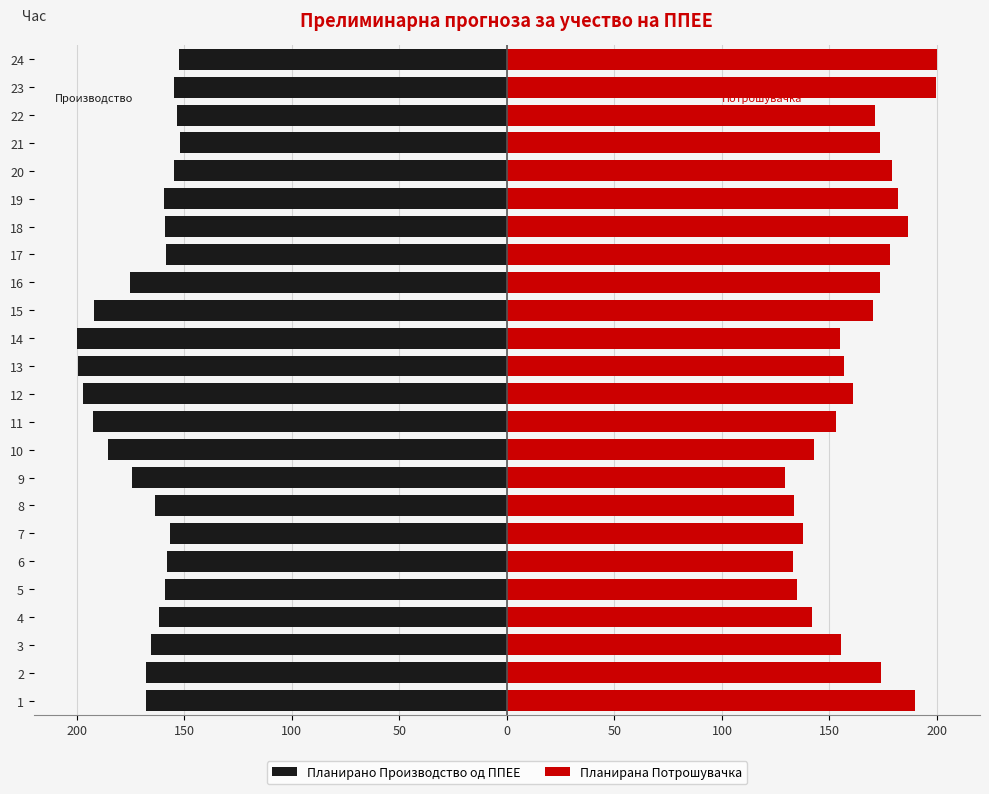

How many data points in Планирано Производство од ППЕЕ are above -161?

11